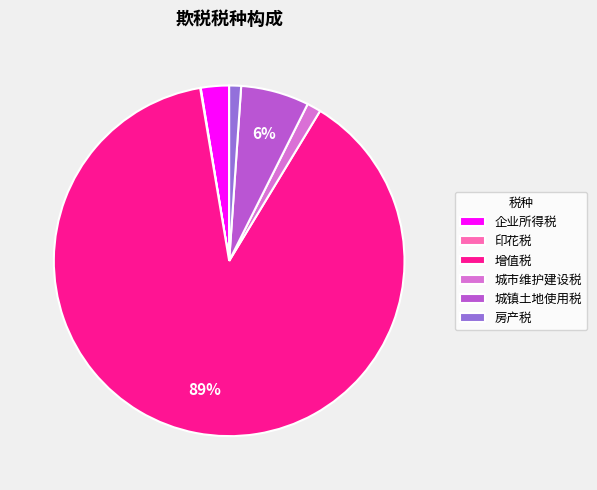

To the nearest percent, what is the difference between the largest and smallest slice percentages?

89%